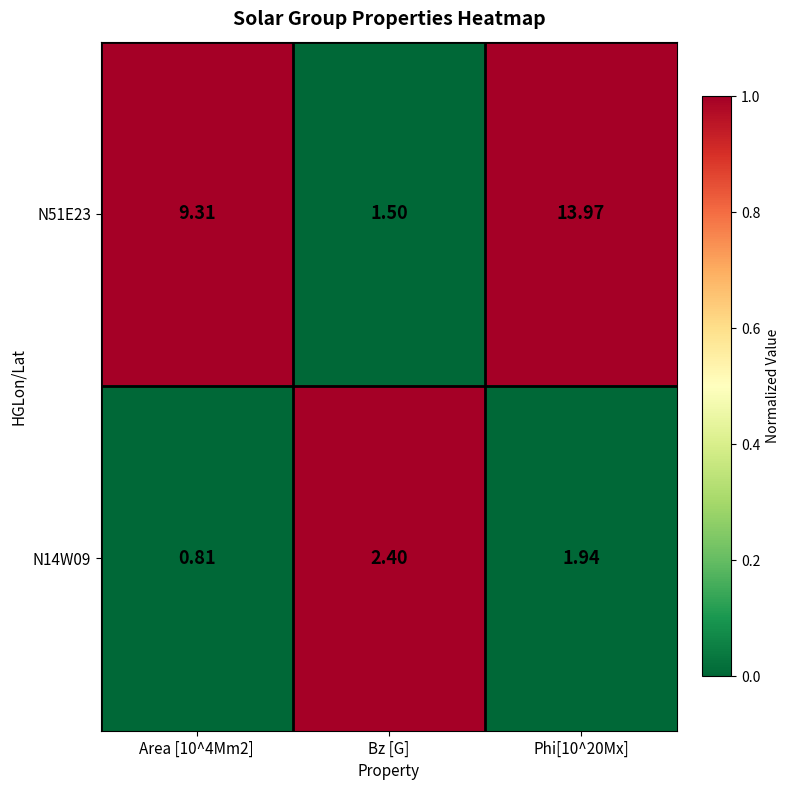

Count the number of categories in the chart.

3